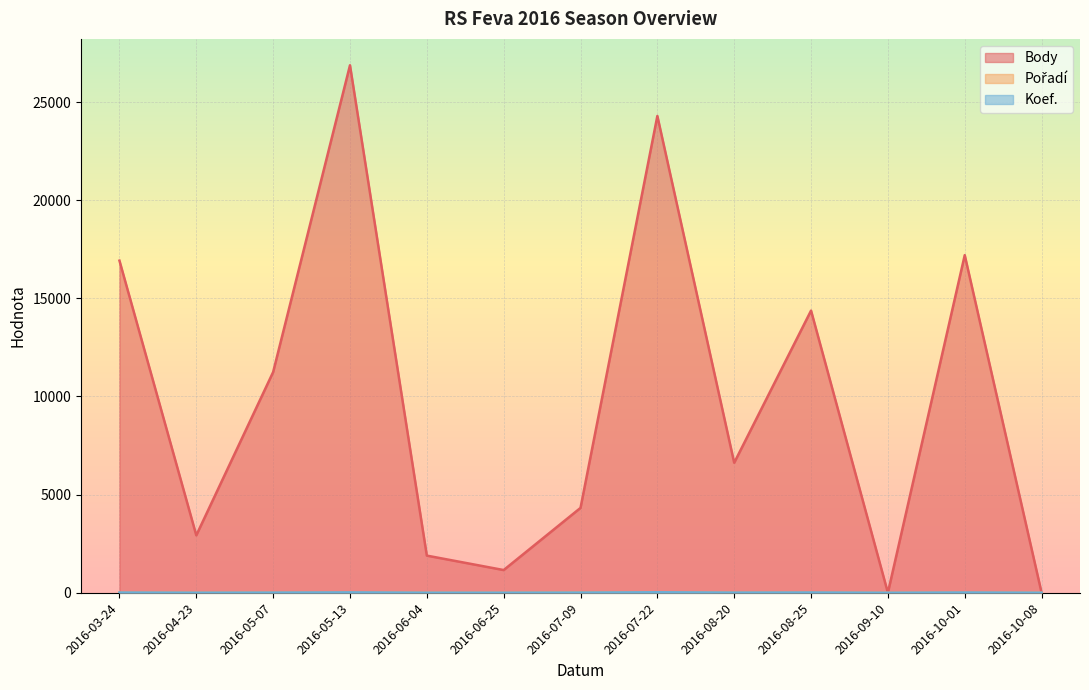

Reading left to right, transcribe all the data shown in this chart.

Body: 16921	2925	11243	26876	1892	1156	4323	24292	6623	14375	0	17201	0
Pořadí: 1	1	1	3	3	1	14	20	3	2	0	2	1
Koef.: 10	2	7	18	2	2	7	24	7	12	0	12	1